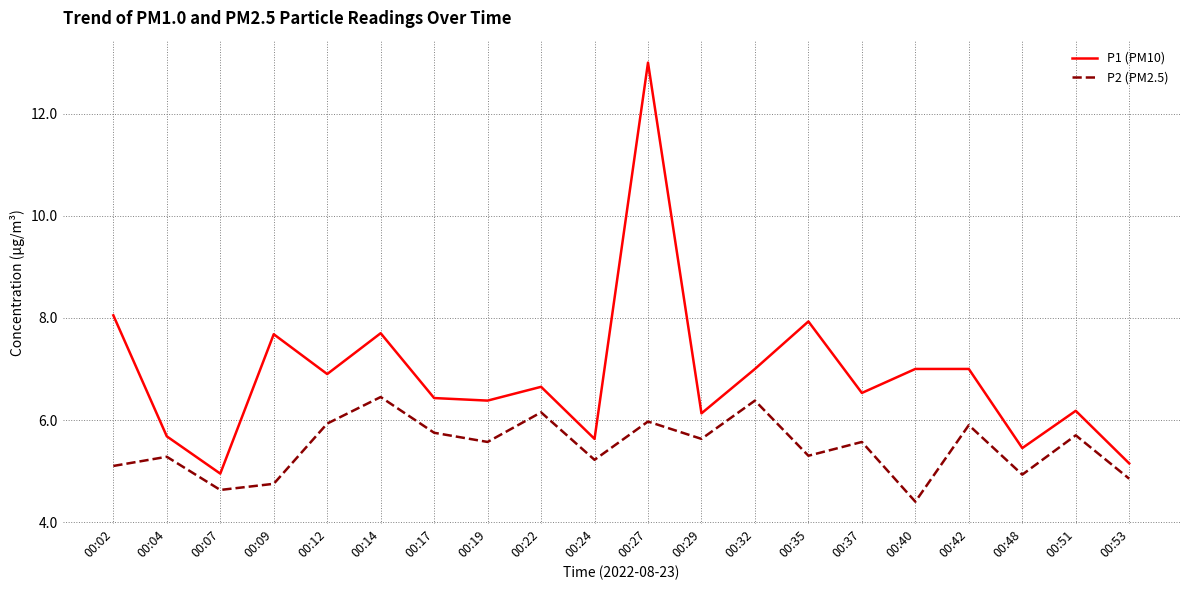

What is the maximum value shown in the chart?

13.0